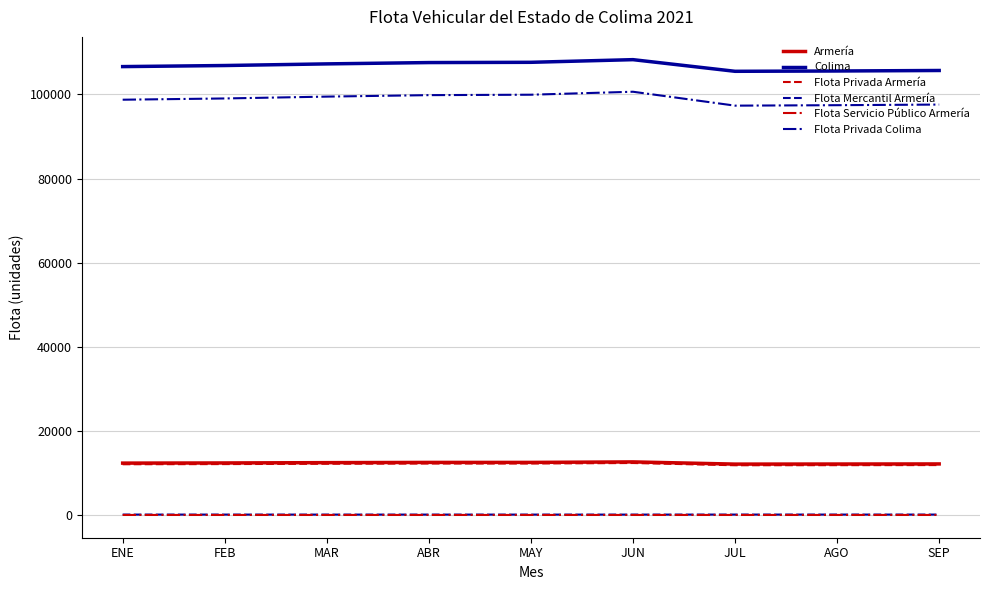

Which series has the largest total across all categories?

Colima